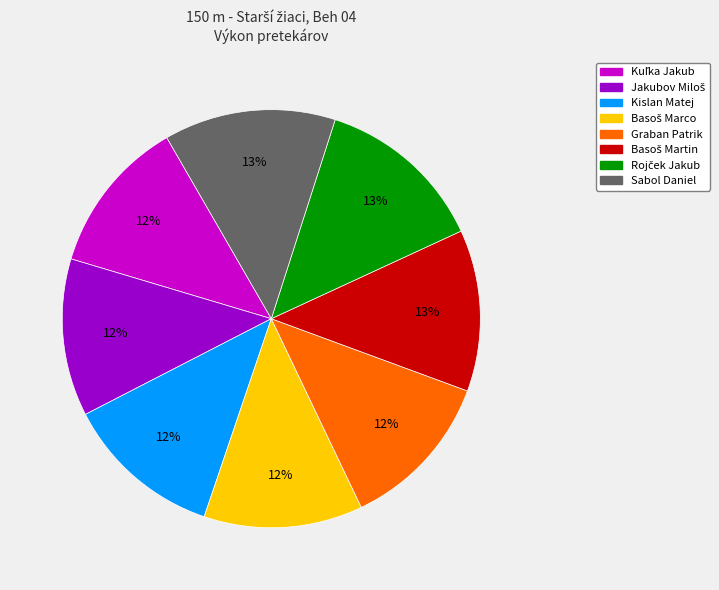

Is there a majority slice in this chart?

No